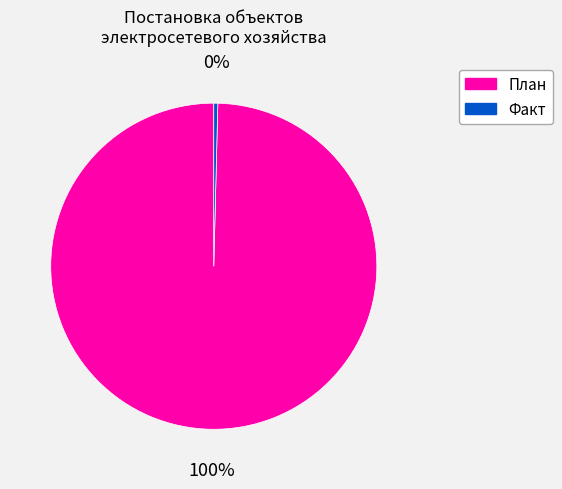

Is there a majority slice in this chart?

Yes